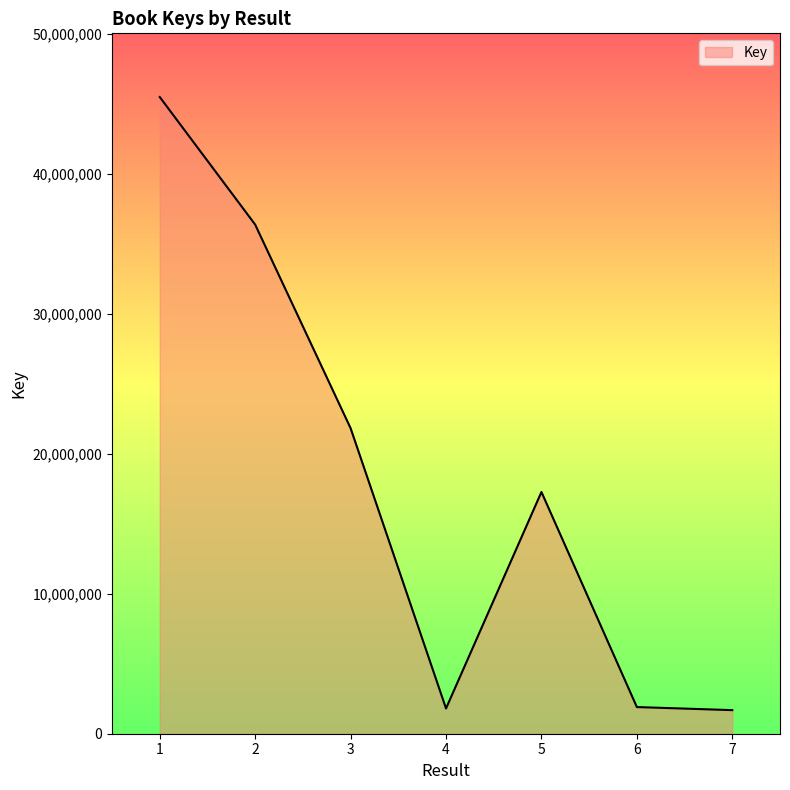

How many categories are shown in the chart?

7